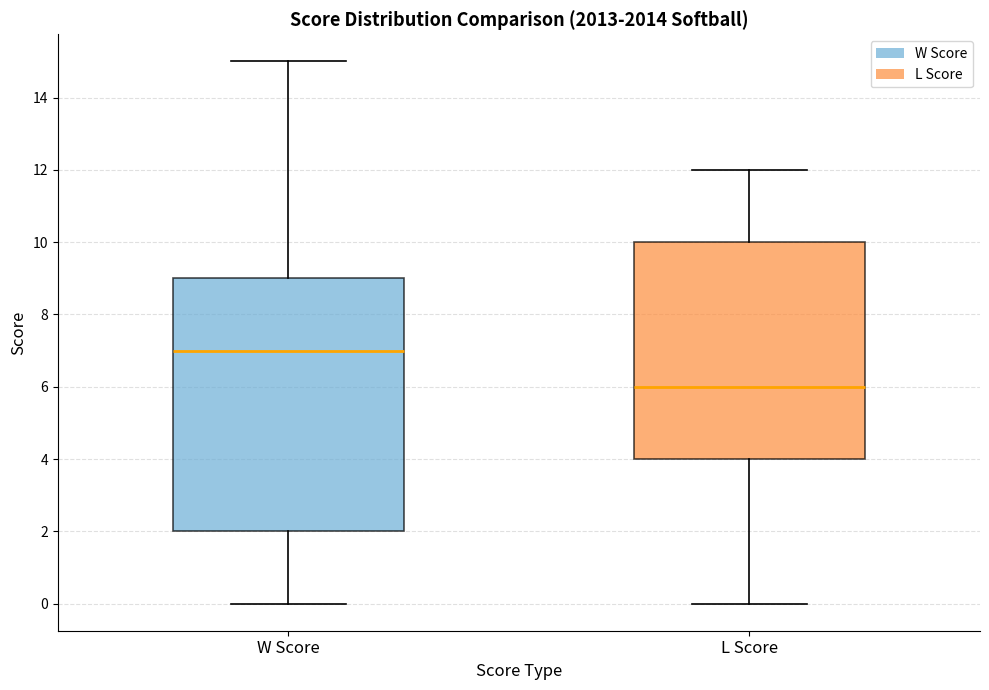

Where is the lower edge of the box for W Score on the y-axis? The values are not printed on the chart, so give them approximately, as read against the axis.

2